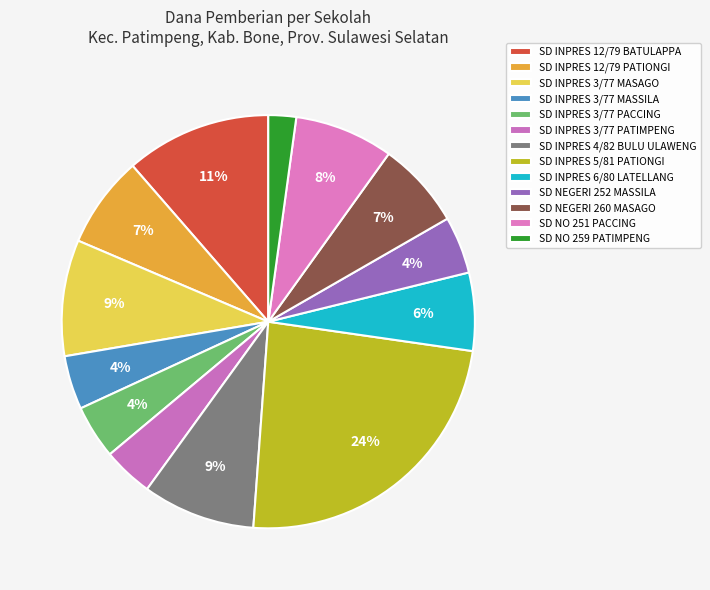

Count the number of slices in the pie.

13